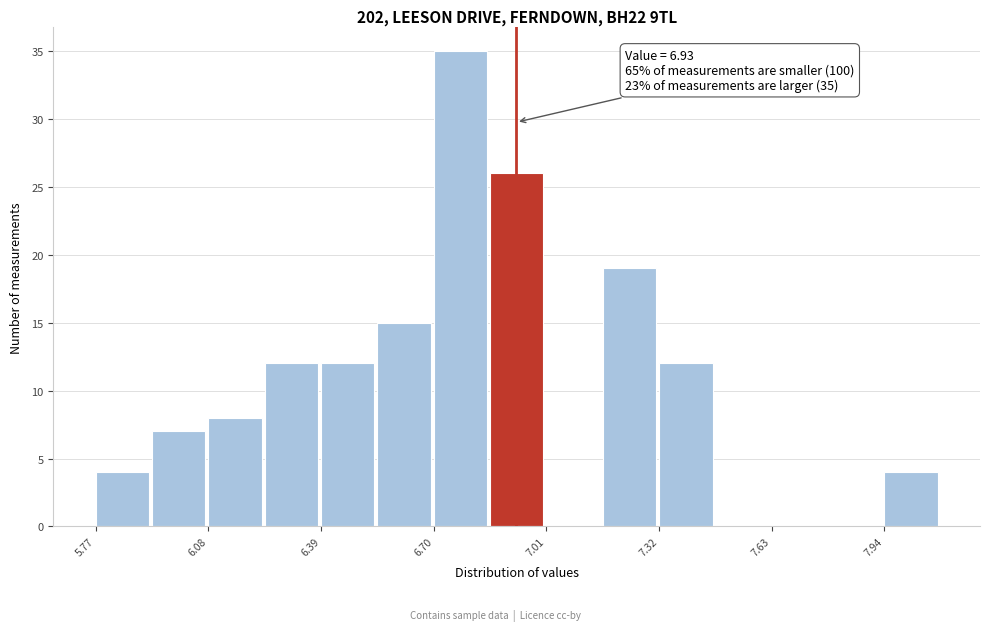

Around what value on the x-axis is the tallest bar? Give the approximate position of its centre, as read against the axis.

6.80